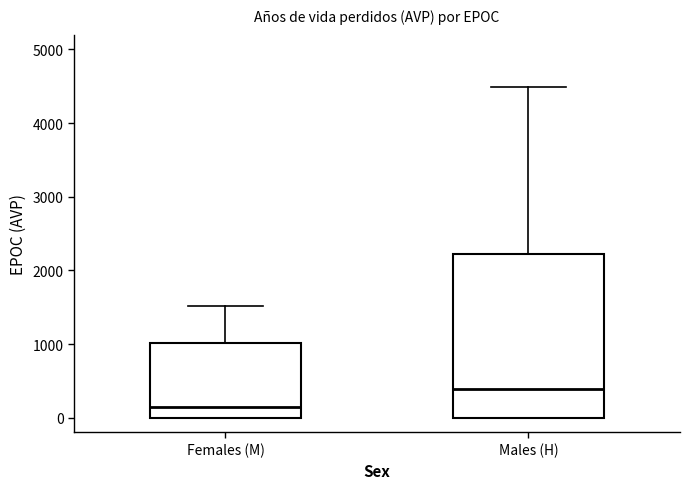

Which box is the tallest, from its lower edge to its upper edge?

Males (H)